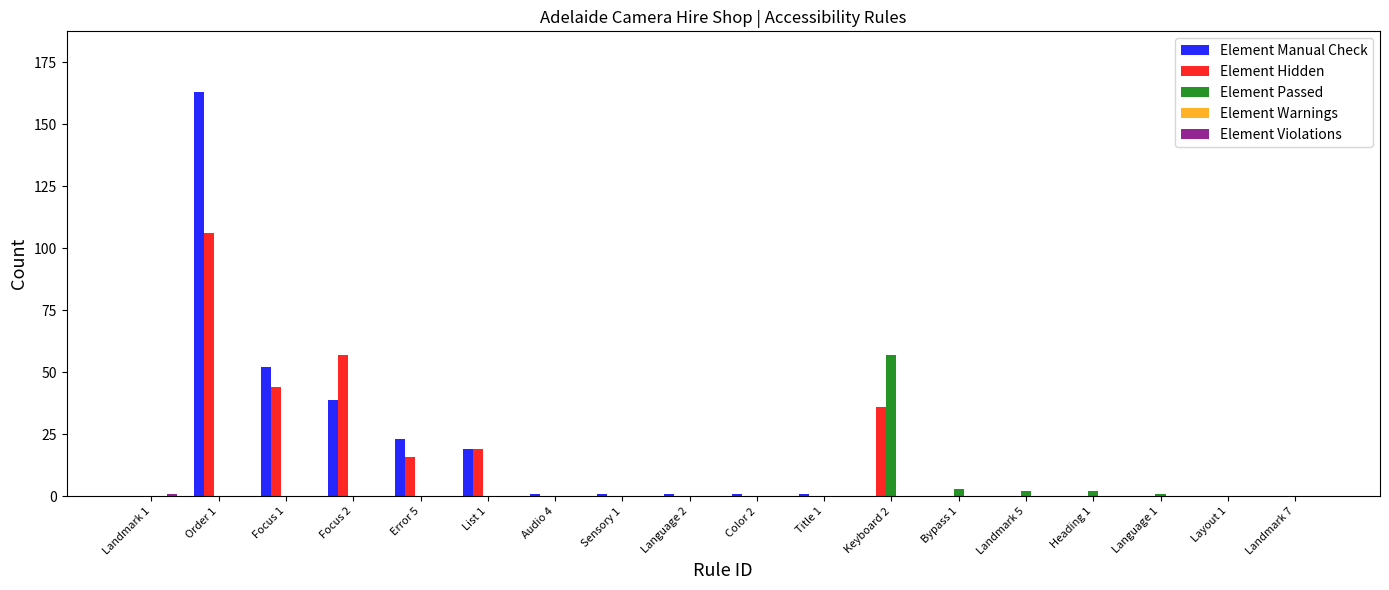

What is the sum of all Element Passed values?

65